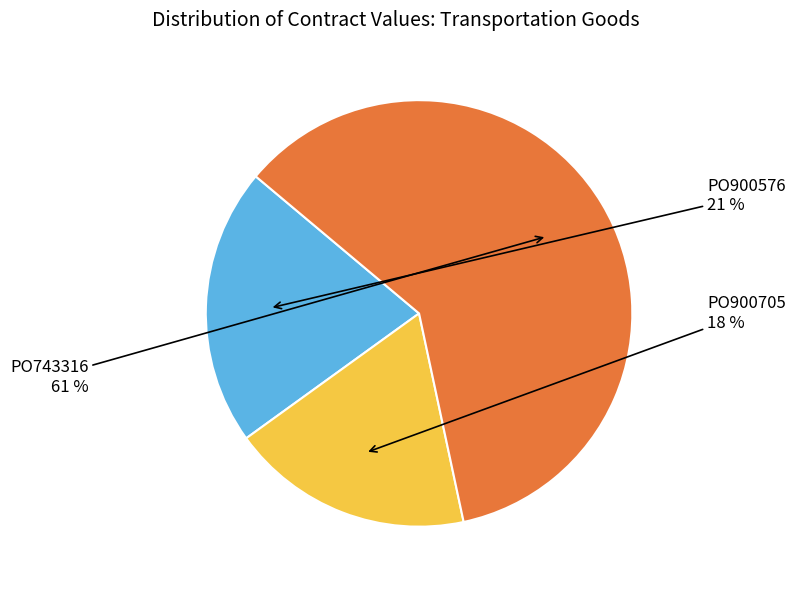

Does PO743316 account for over 50% of the chart?

Yes